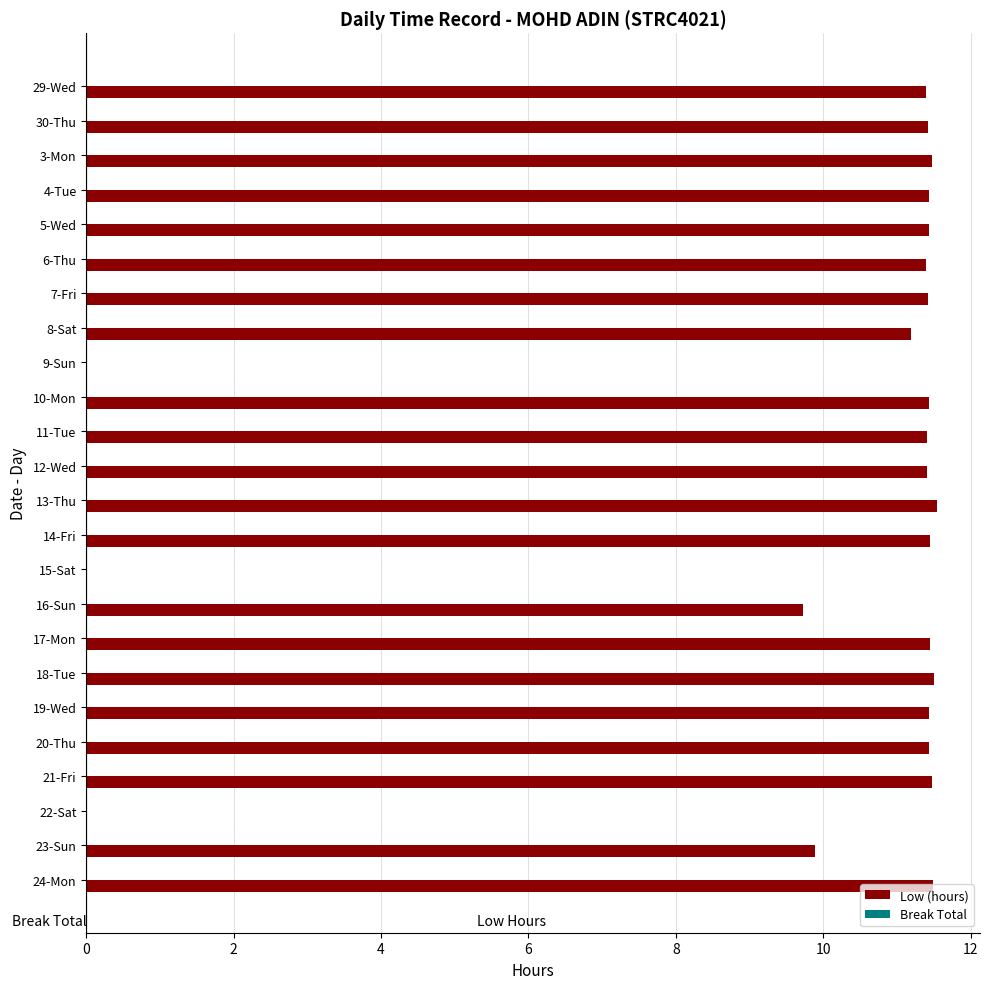

Approximately how many times larger is the value at 24-Mon compared to 14-Fri?

1.0